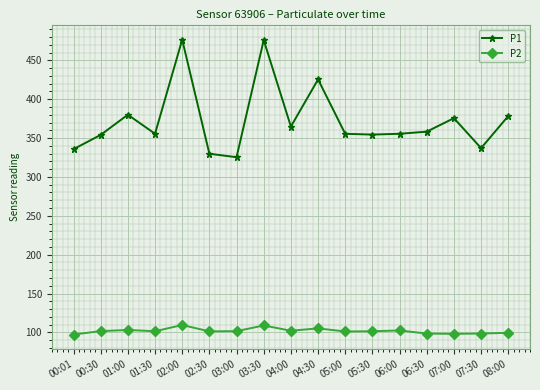

Which series has the largest range (max minus min)?

P1